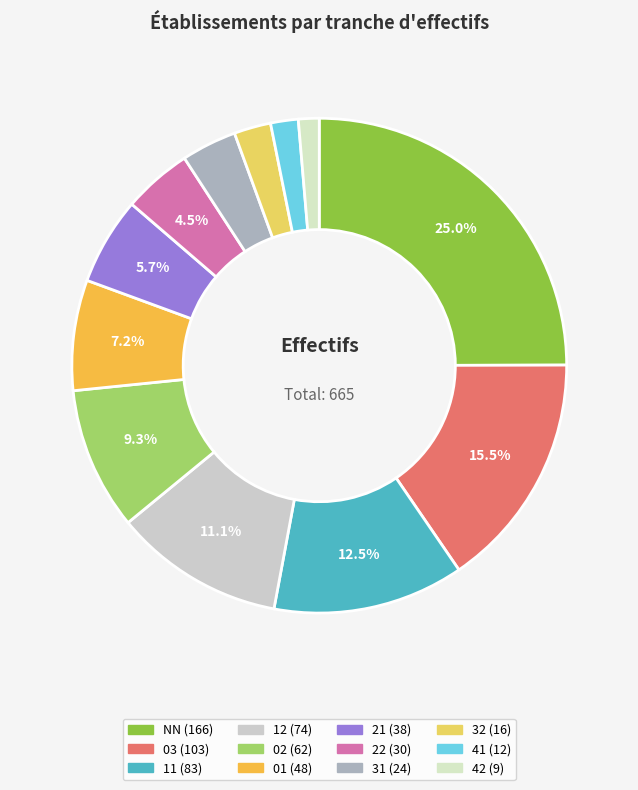

Do 21 and 12 together represent more than half of the pie?

No